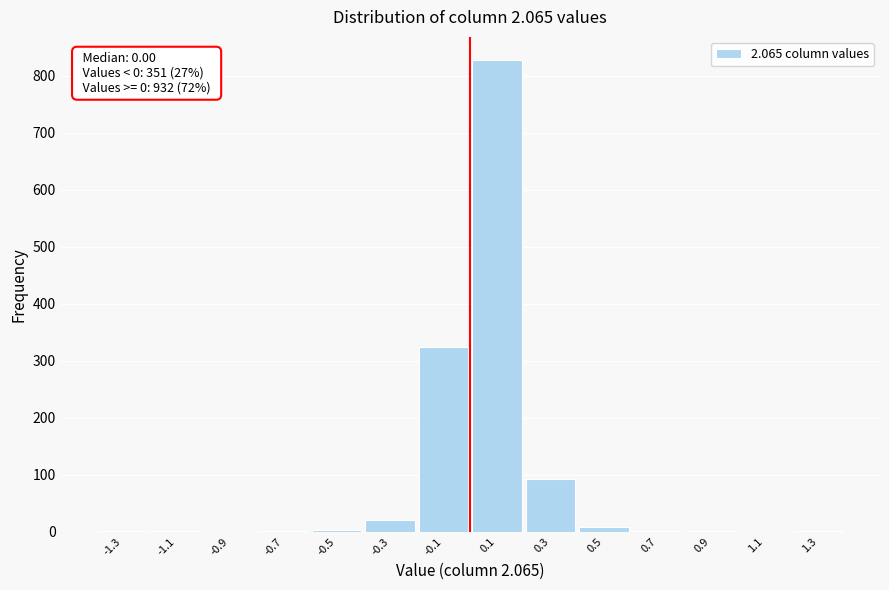

Over which range of the x-axis is the bar tallest?

0.0 to 0.2